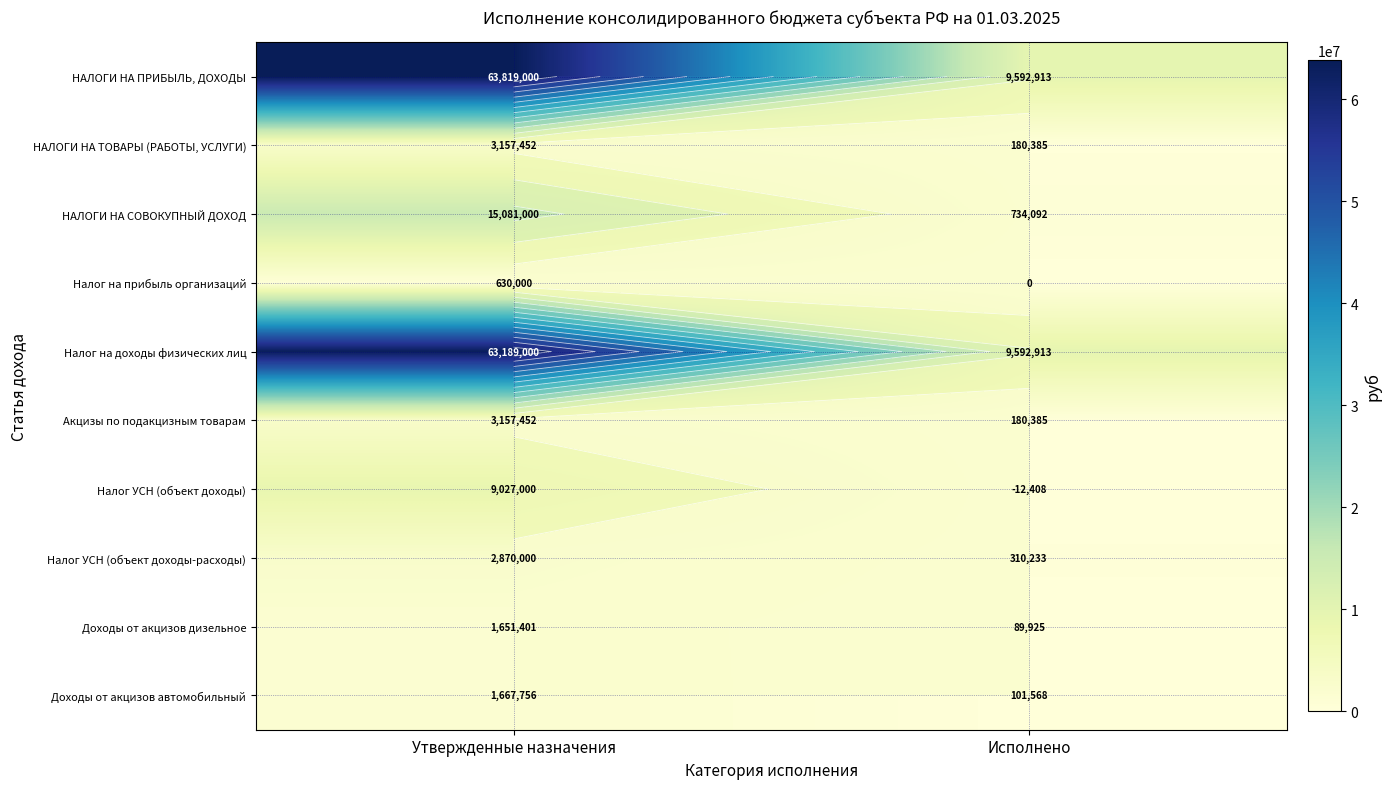

What is the difference between the maximum and minimum values in the Налог на прибыль организаций series?

630000.0